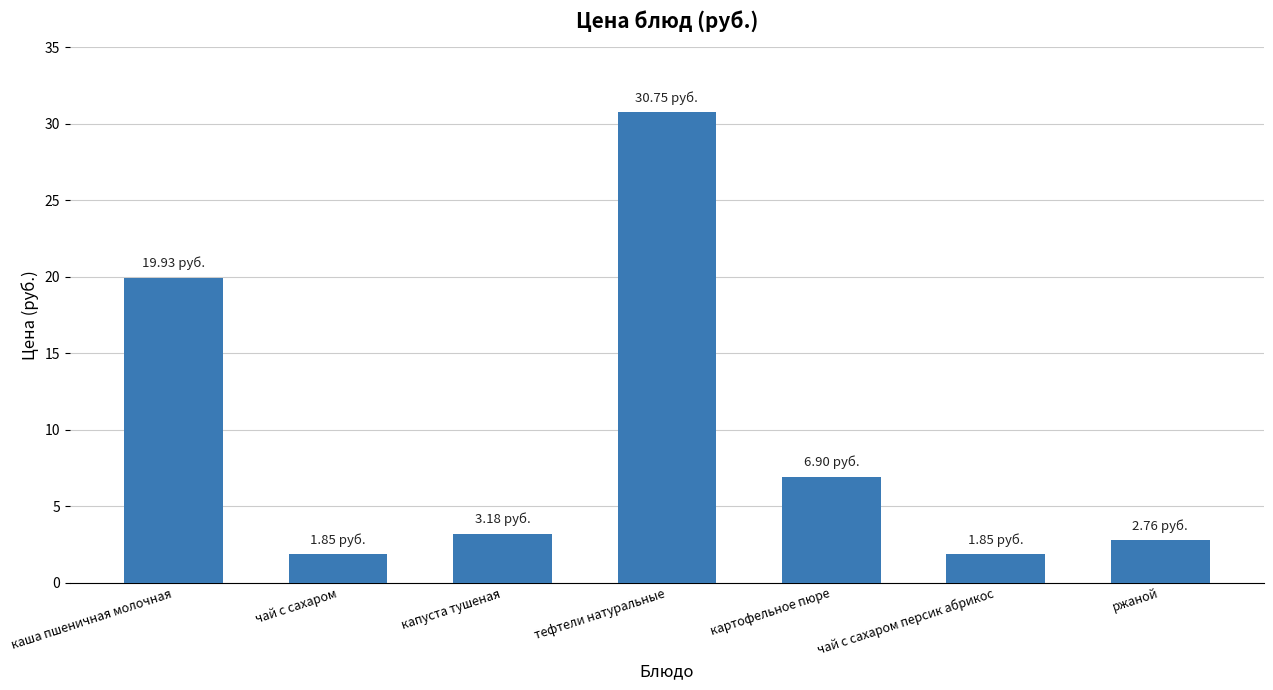

Where is the data nearest to the value 16?

каша пшеничная молочная